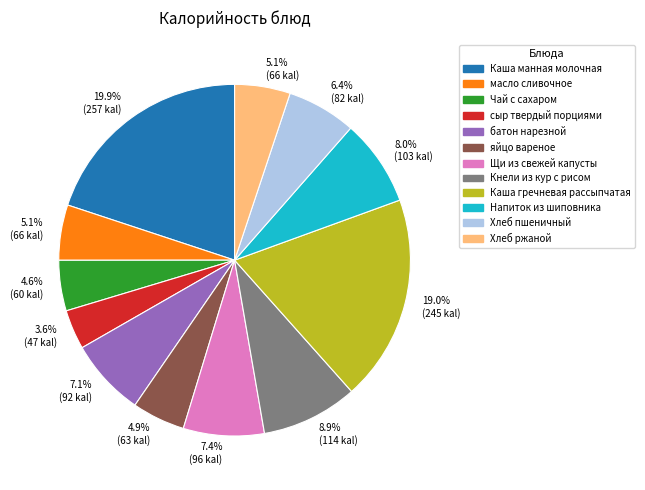

Combined, do Каша манная молочная and сыр твердый порциями account for over 50%?

No